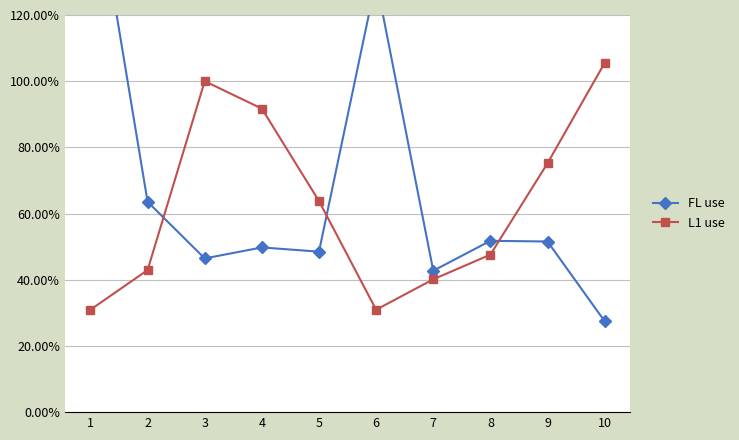

Is the value of FL use at 8 greater than the value of L1 use at 4?

No